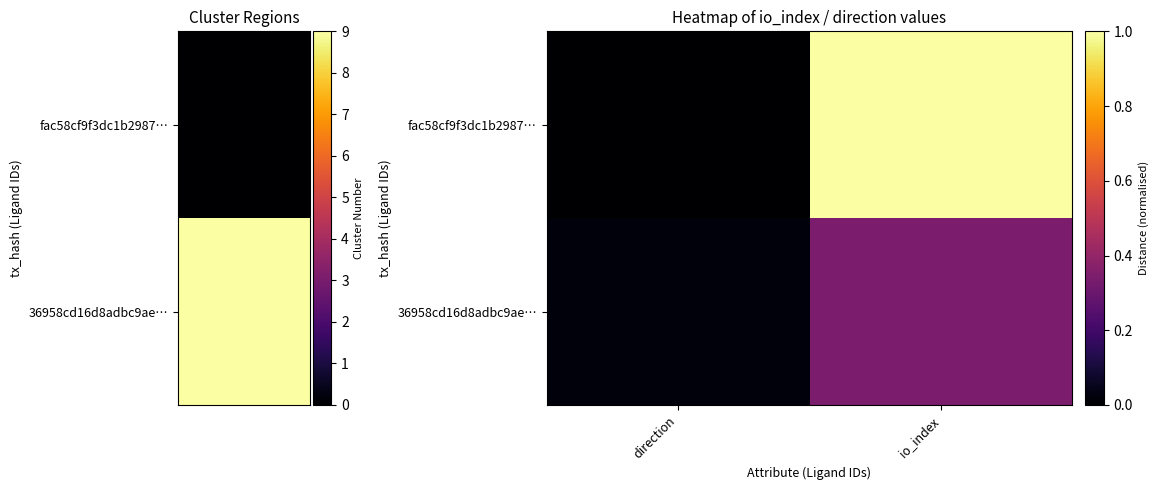

Reading left to right, extract all data points from this chart.

fac58cf9f3dc1b2987…: direction=0.0	io_index=1.0
36958cd16d8adbc9ae…: direction=0.0	io_index=0.3